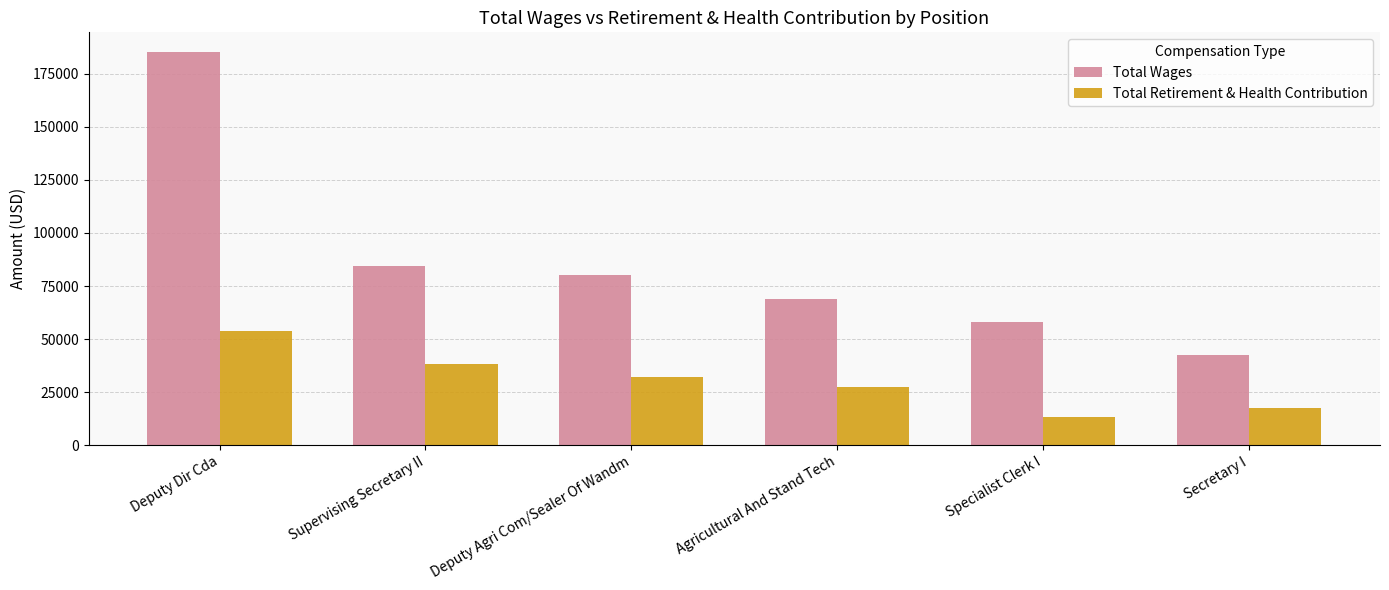

What is the spread (max minus min) of values at Deputy Agri Com/Sealer Of Wandm?

48199